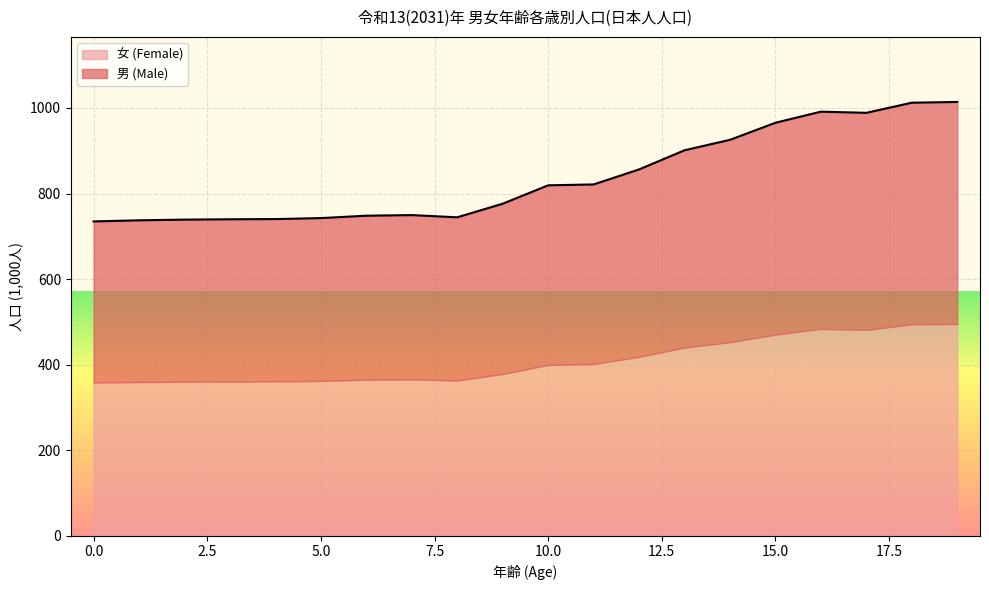

Reading left to right, transcribe all the data shown in this chart.

0=734.8	1=737.4	2=739.0	3=739.8	4=740.3	5=742.6	6=748.1	7=749.6	8=744.4	9=776.2	10=819.2	11=821.3	12=856.3	13=901.1	14=925.5	15=965.5	16=991.4	17=988.6	18=1012.3	19=1014.1